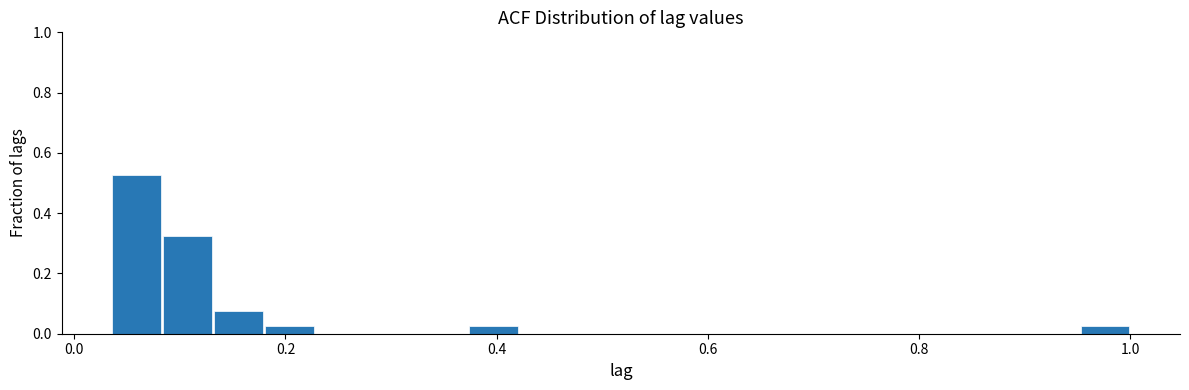

Read against the x-axis, roughly where is the centre of the tallest bar?

0.06